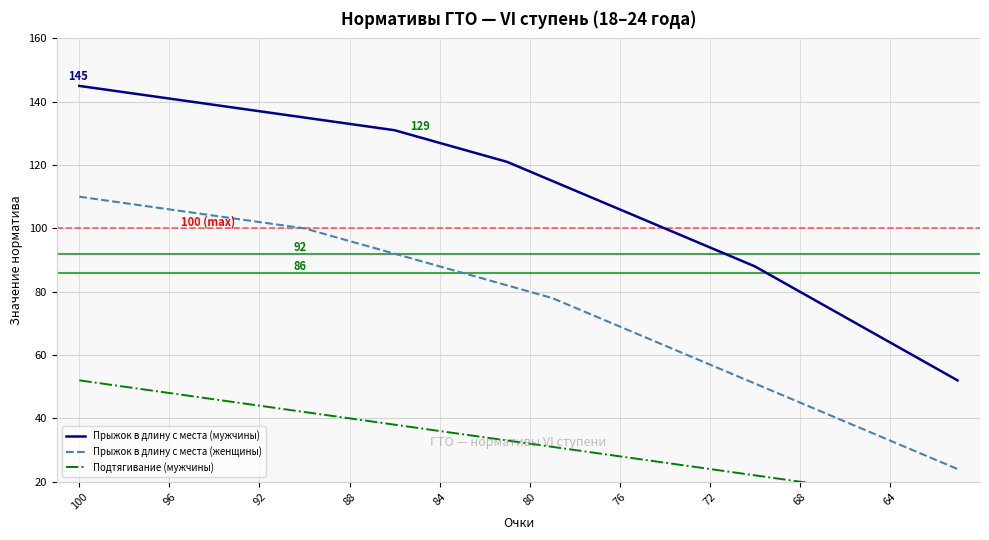

True or false: Прыжок в длину с места (женщины) and Подтягивание (мужчины) cross at least once.

False